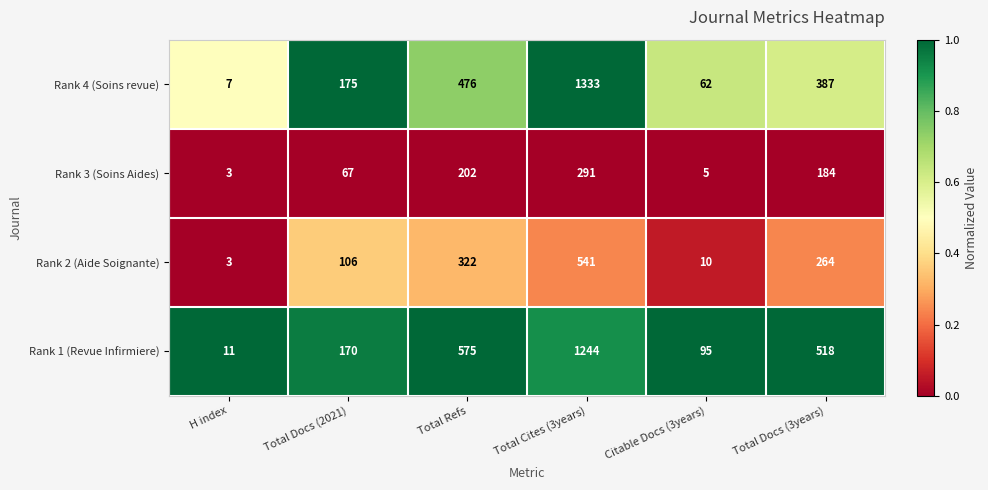

Reading right to left, transcribe all the data shown in this chart.

Rank 4 (Soins revue): 387	62	1333	476	175	7
Rank 3 (Soins Aides): 184	5	291	202	67	3
Rank 2 (Aide Soignante): 264	10	541	322	106	3
Rank 1 (Revue Infirmiere): 518	95	1244	575	170	11